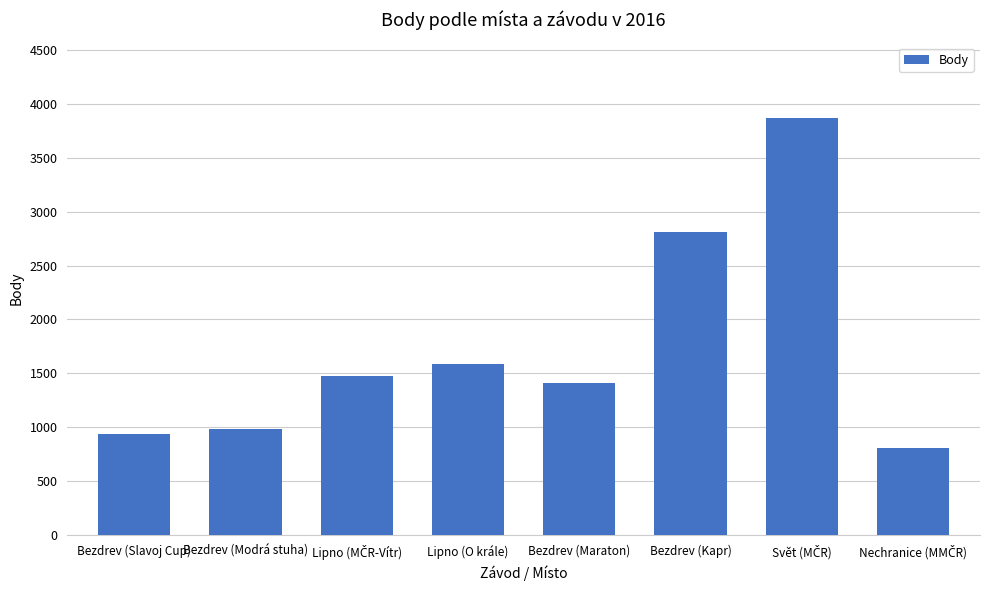

What is the maximum value shown in the chart?

3874